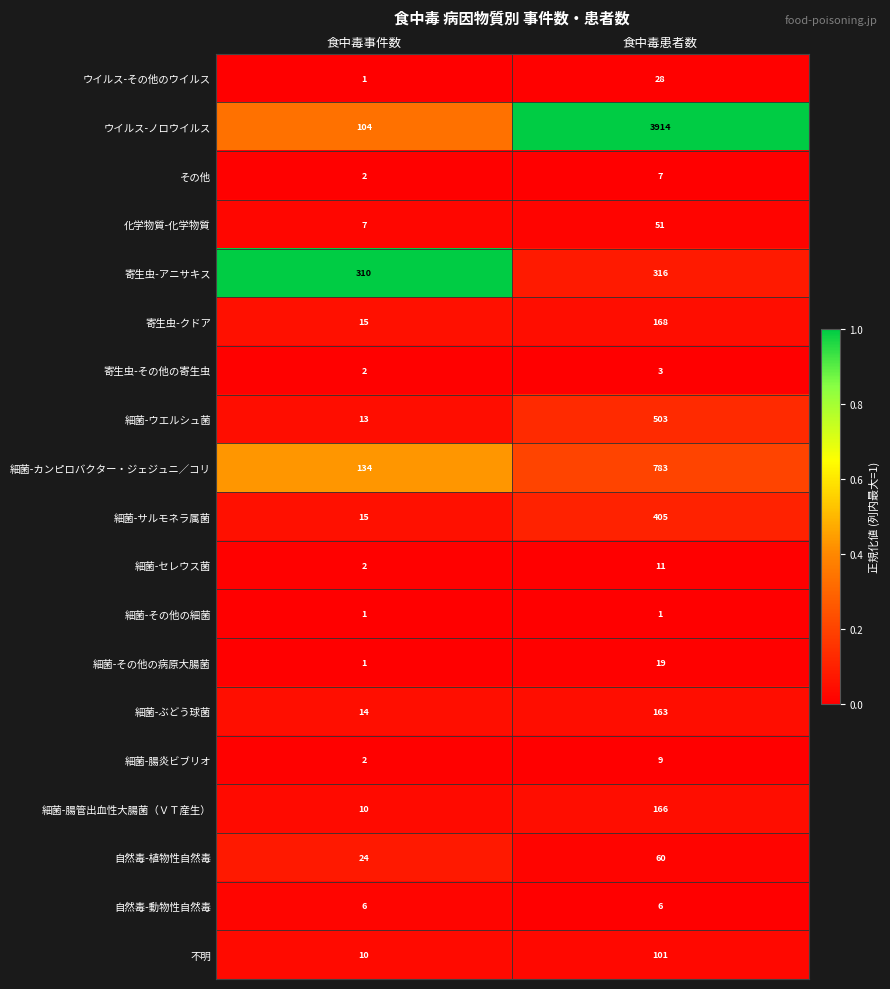

Which series changed the most between 食中毒事件数 and 食中毒患者数?

ウイルス-ノロウイルス